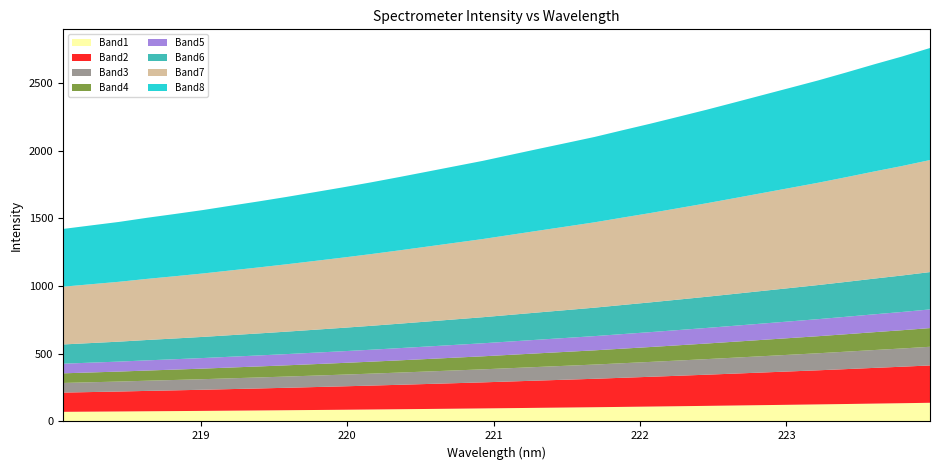

Reading left to right, transcribe all the data shown in this chart.

1421.4	1447.6	1473.4	1503.9	1532.1	1561.2	1593.4	1625.2	1658.5	1693.4	1728.6	1765.4	1804.2	1844.1	1884.3	1924.4	1968.9	2013.2	2056.9	2101.0	2150.5	2199.2	2250.2	2301.6	2355.4	2409.8	2464.0	2518.6	2577.0	2637.1	2695.0	2757.8